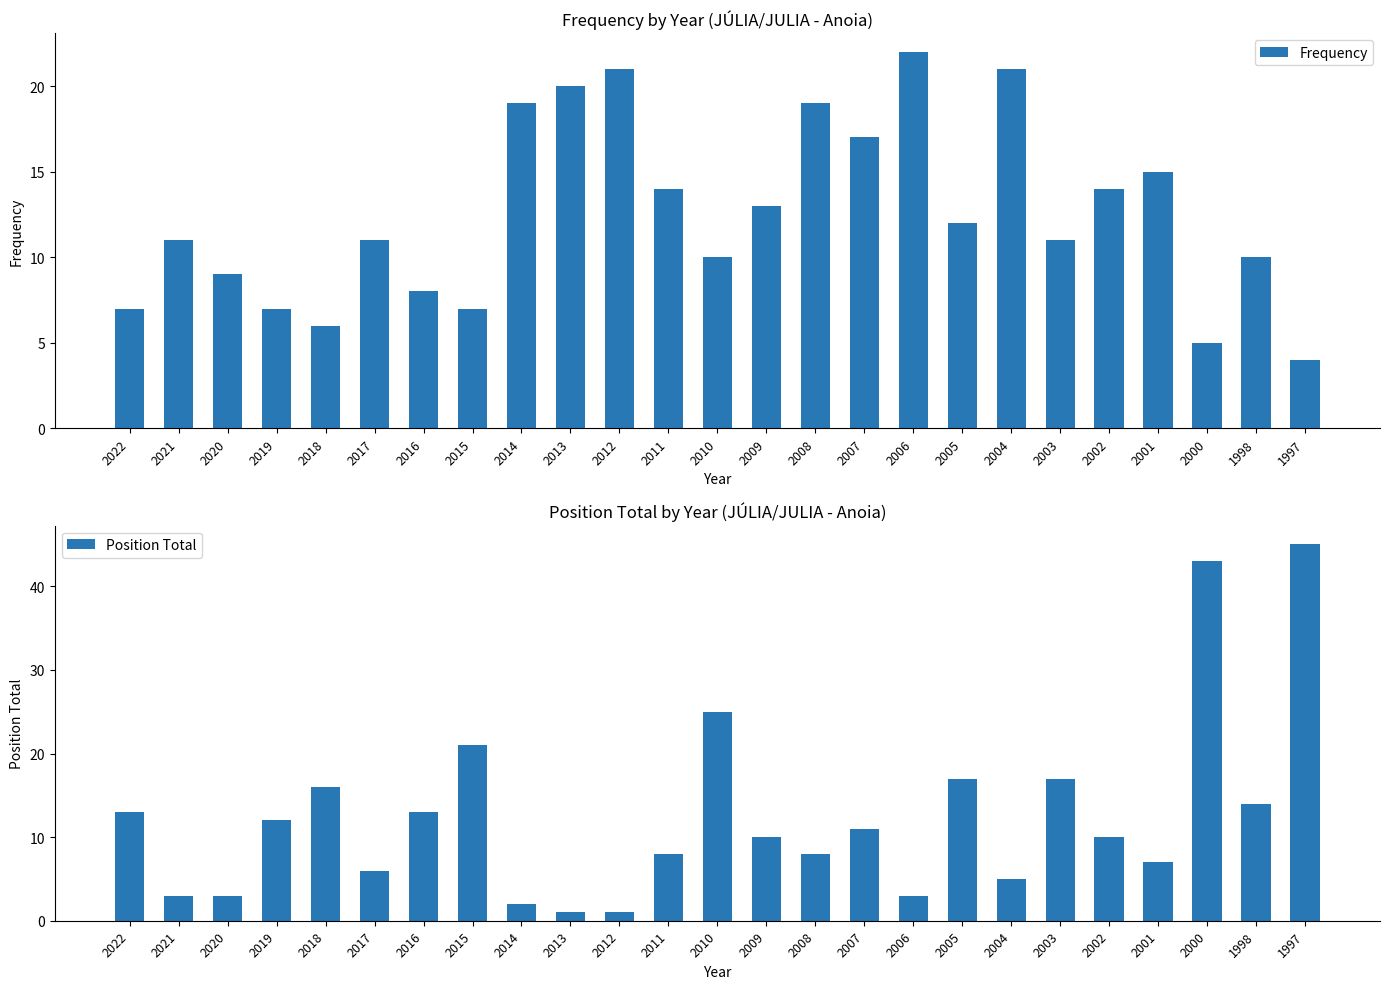

What is the value of the Frequency bar at the 7th from the left?

8